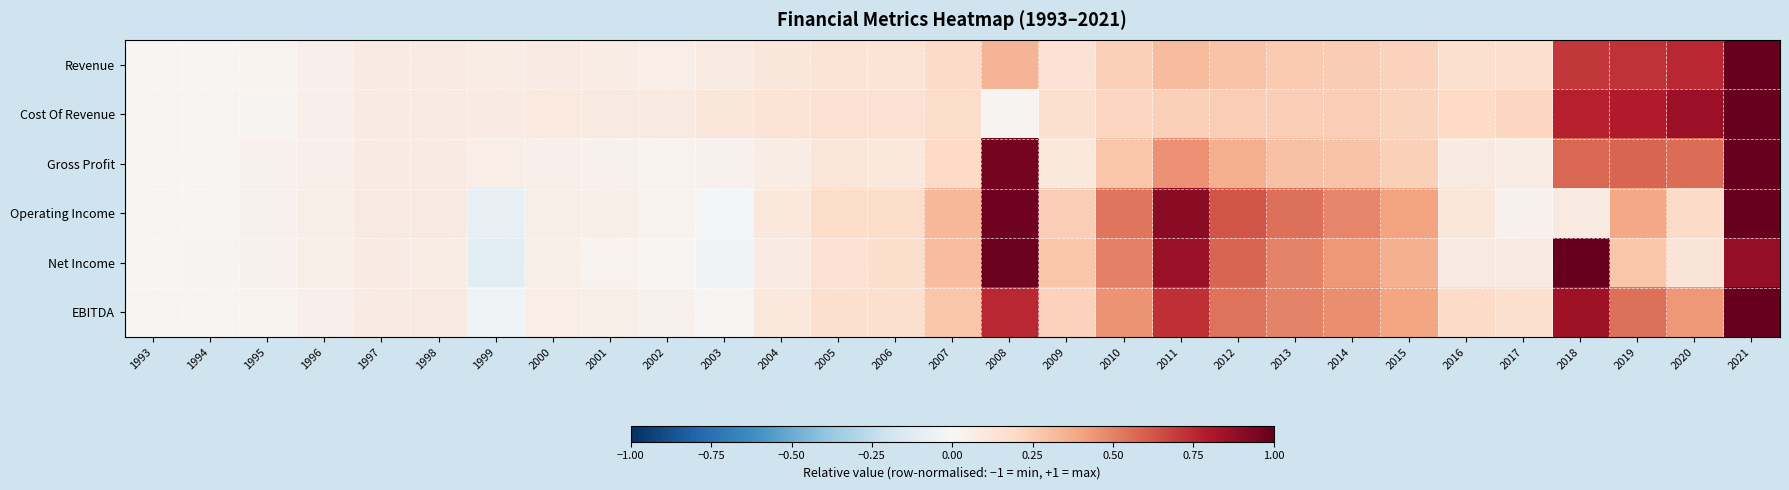

Count the number of data series in this chart.

6